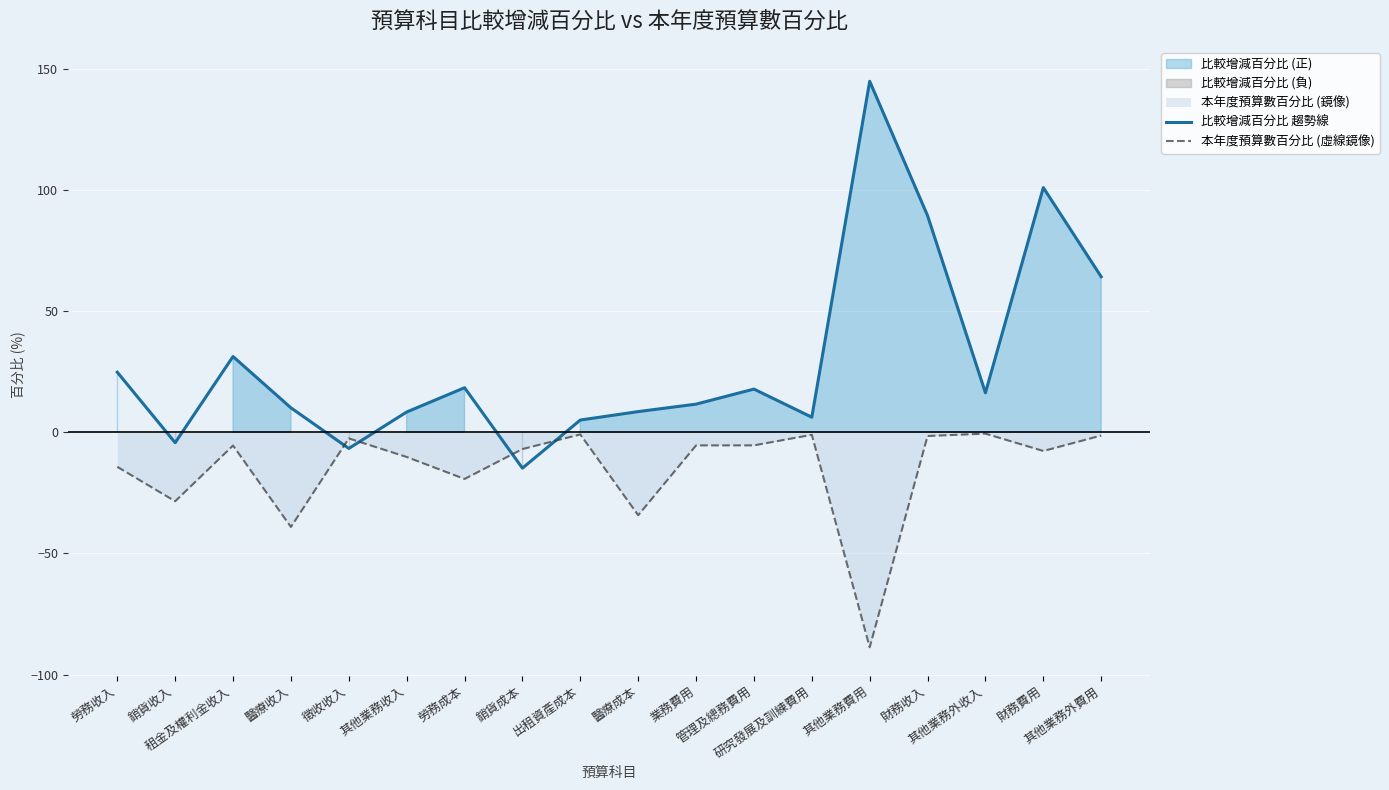

In 比較增減百分比 趨勢線, how many points are higher than both neighbors (excluding endpoints)?

5